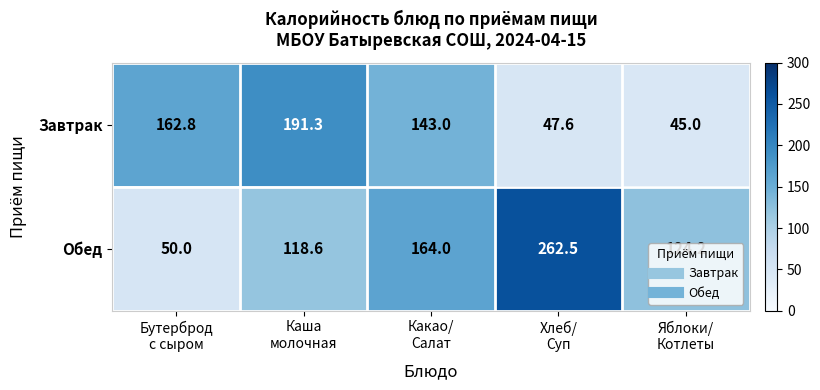

What is the smallest value displayed?

45.0